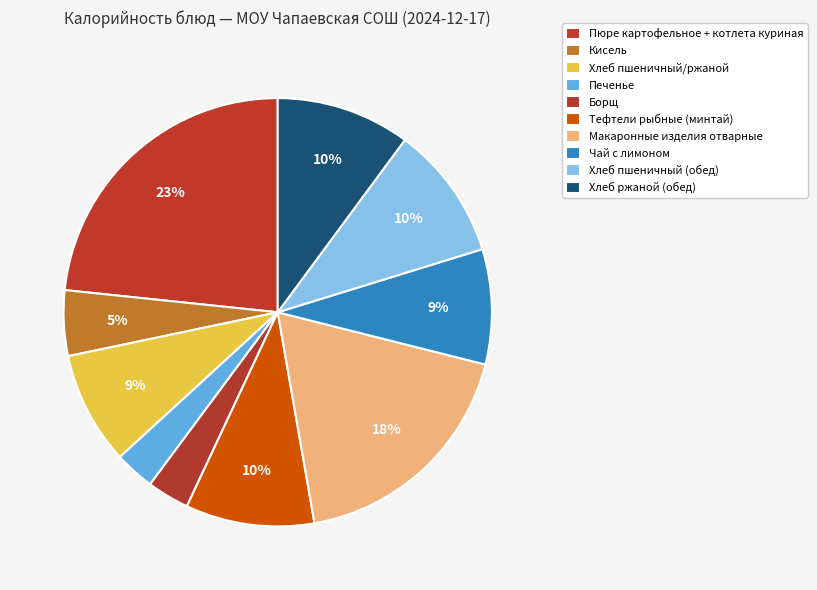

How many slices are in this pie chart?

10